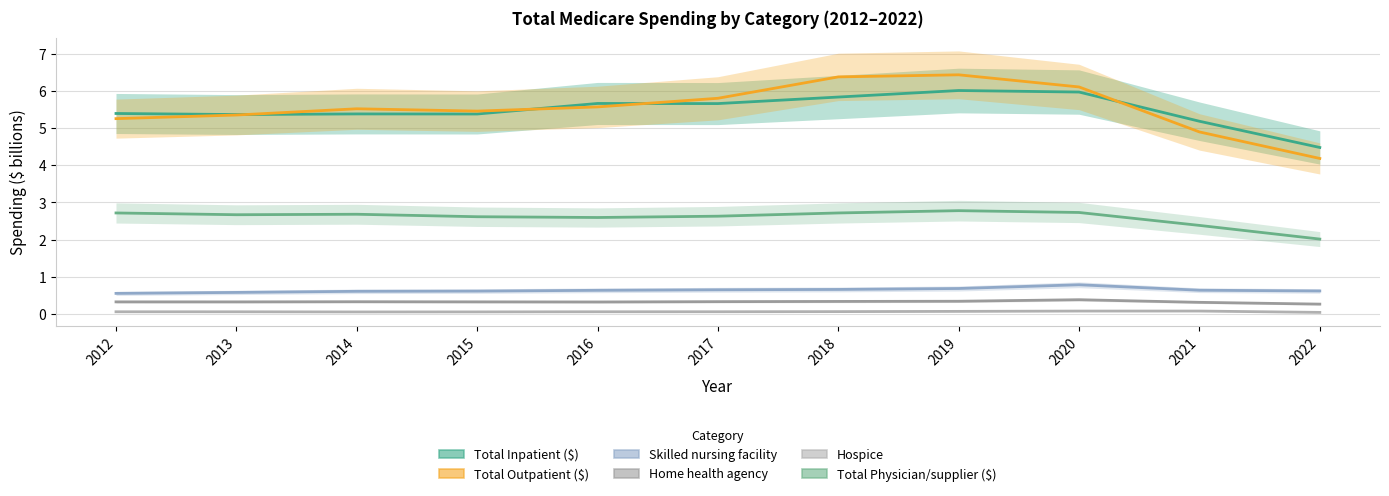

Which series has the widest spread of values?

Total Outpatient ($)